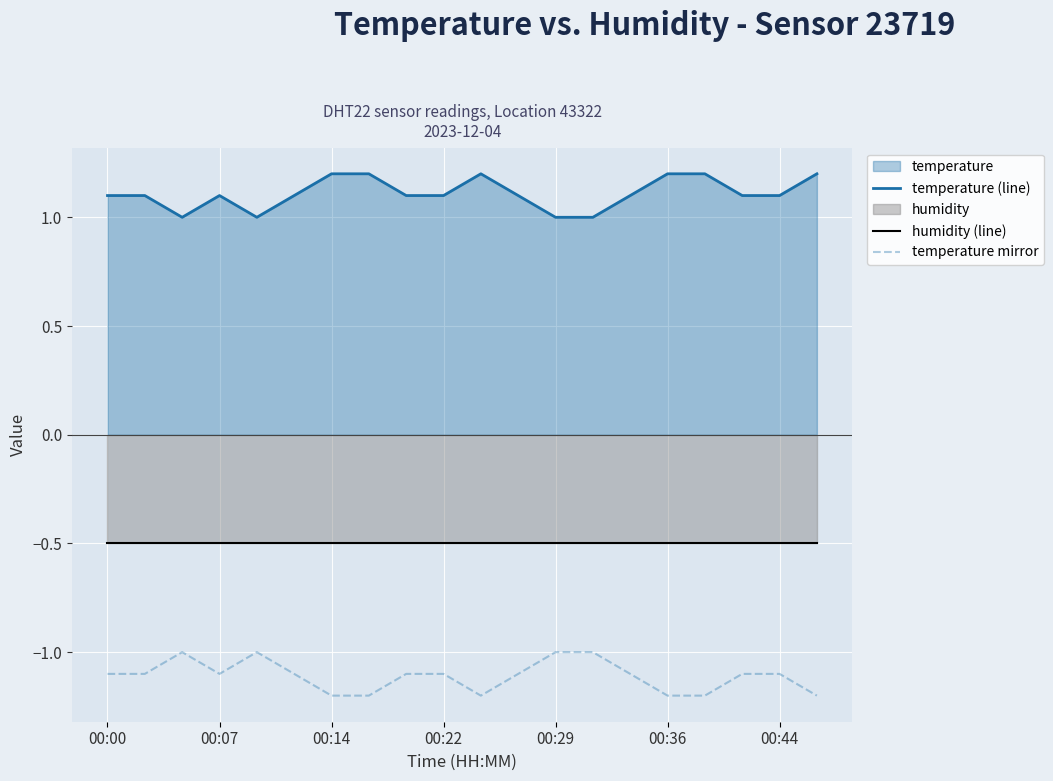

What is the maximum value shown in the chart?

1.2